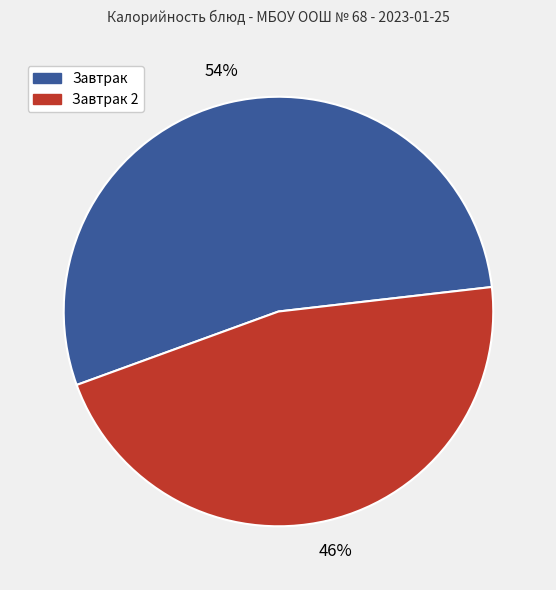

What is the smallest slice in the pie chart?

Завтрак 2